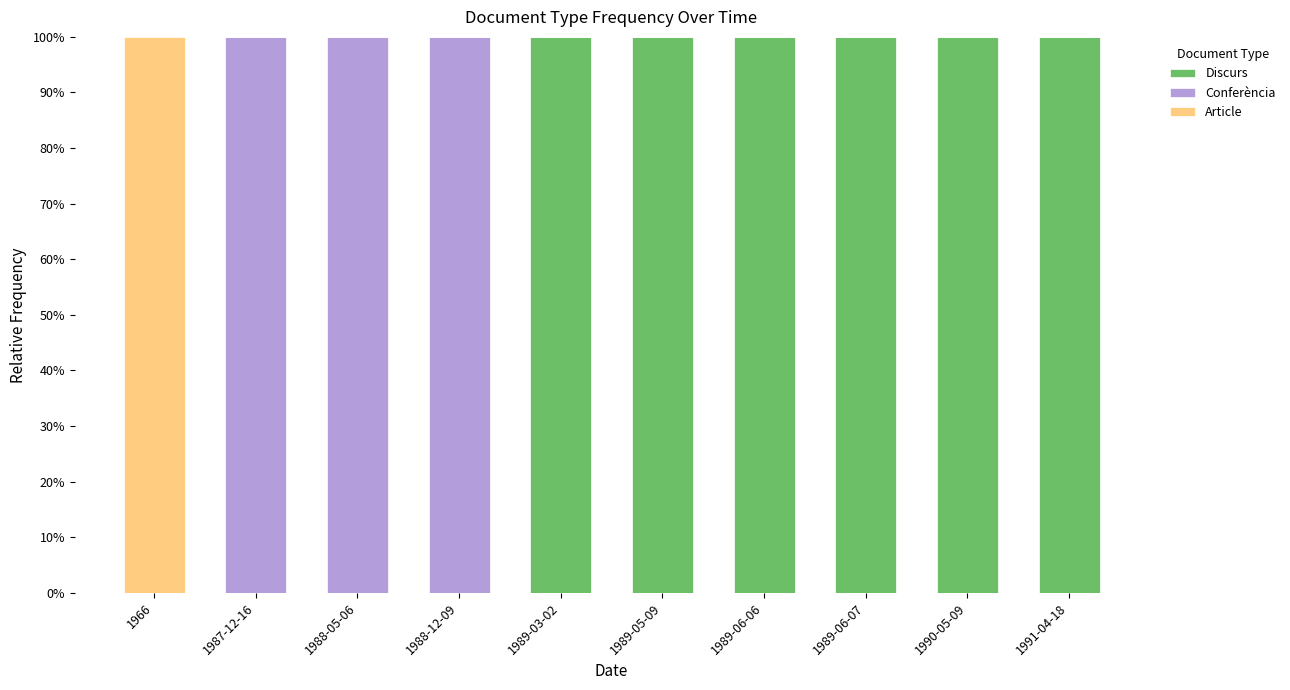

What is the difference between the Discurs values at 1988-12-09 and 1989-05-09?

100